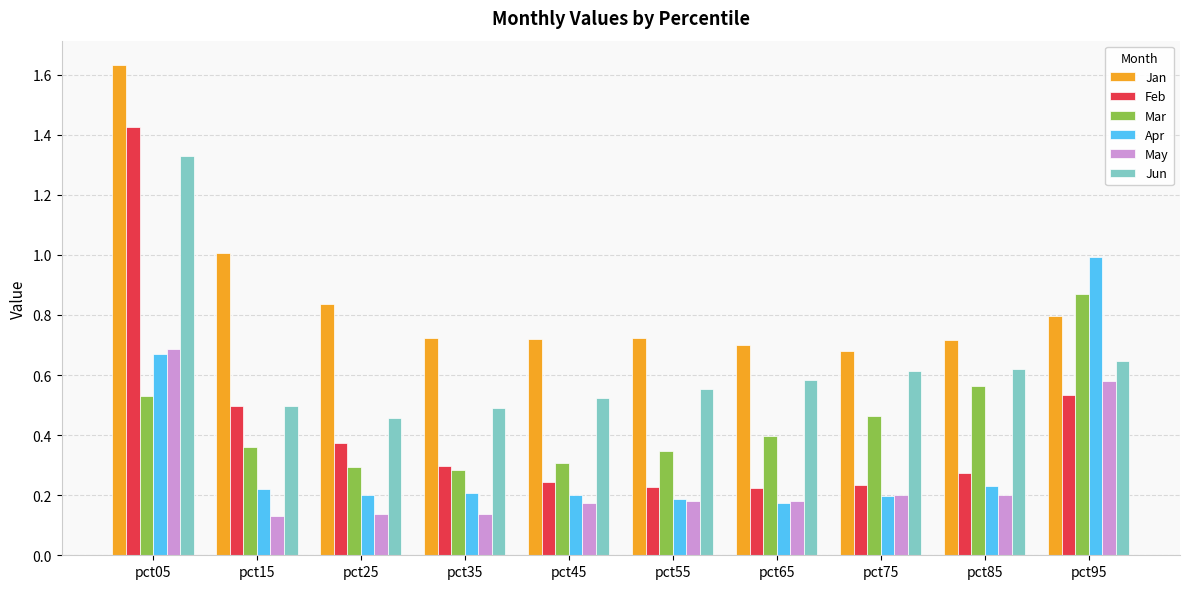

Which series has the widest spread of values?

Feb